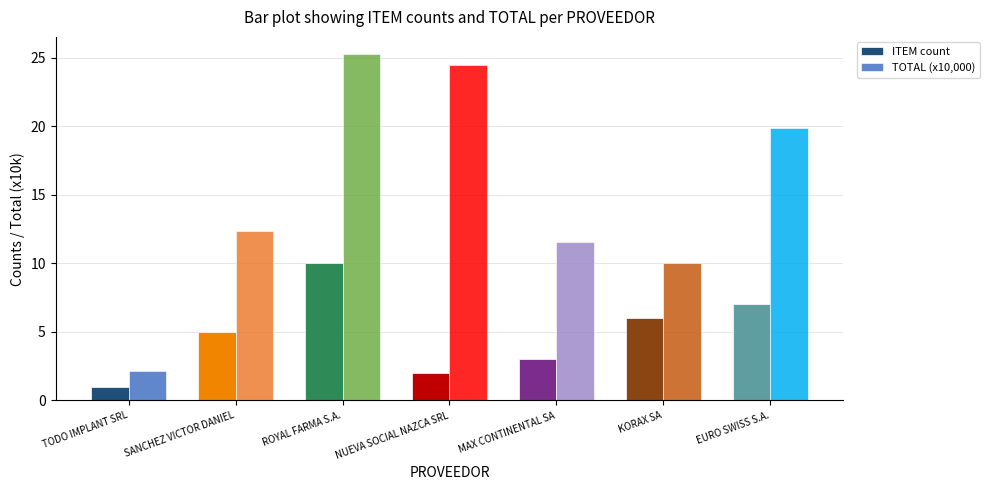

How many bars are there in each group?

2